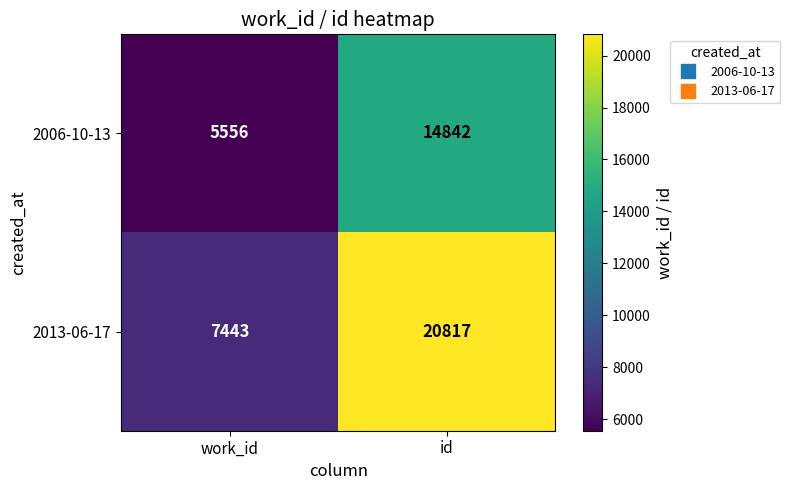

Which series has the largest range (max minus min)?

2013-06-17